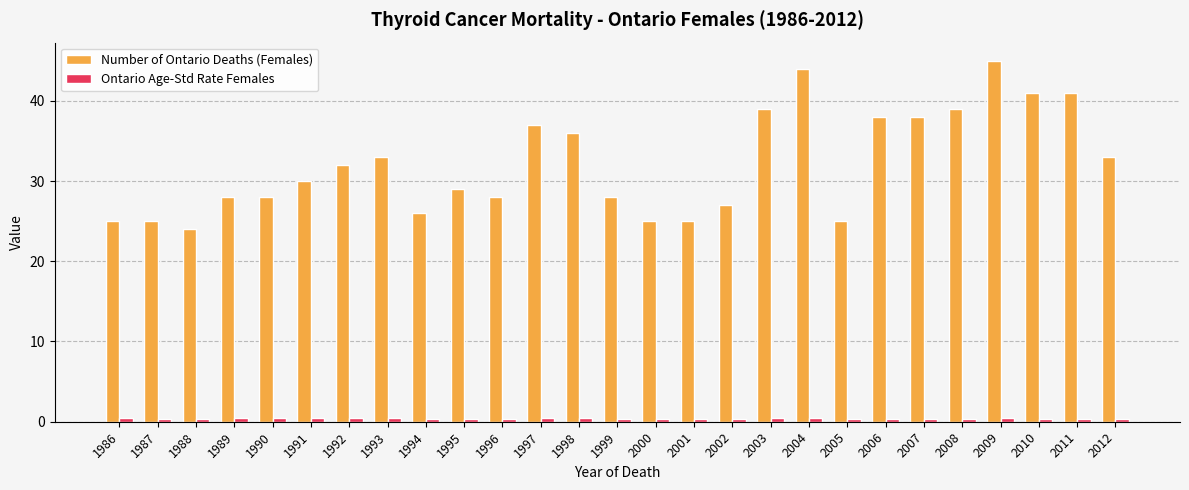

The Number of Ontario Deaths (Females) series shows 48.8 at 1996. True or false?

False